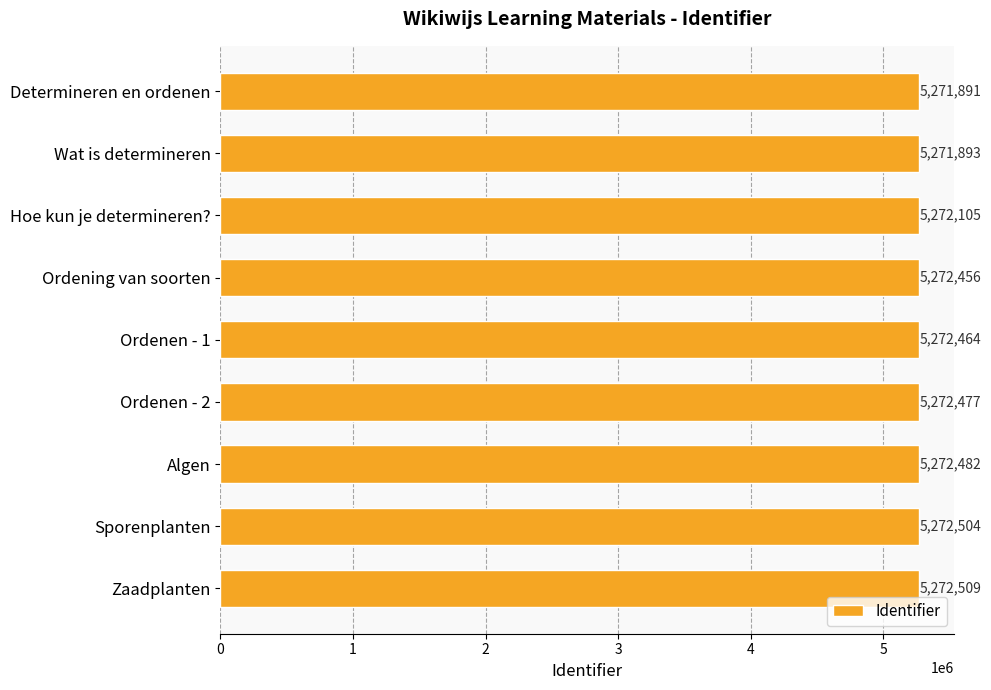

How many bars are there in total?

9